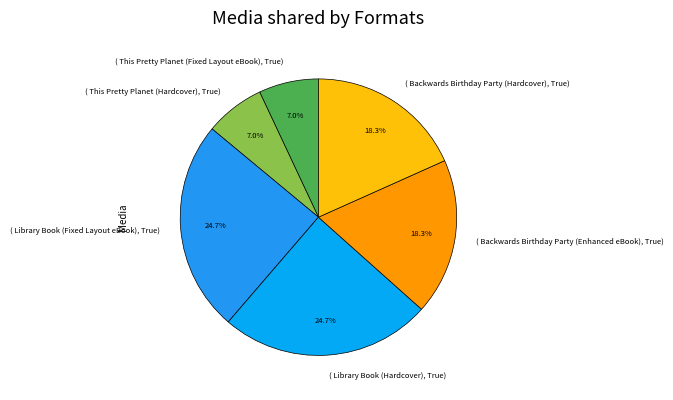

How many segments does this pie chart have?

6